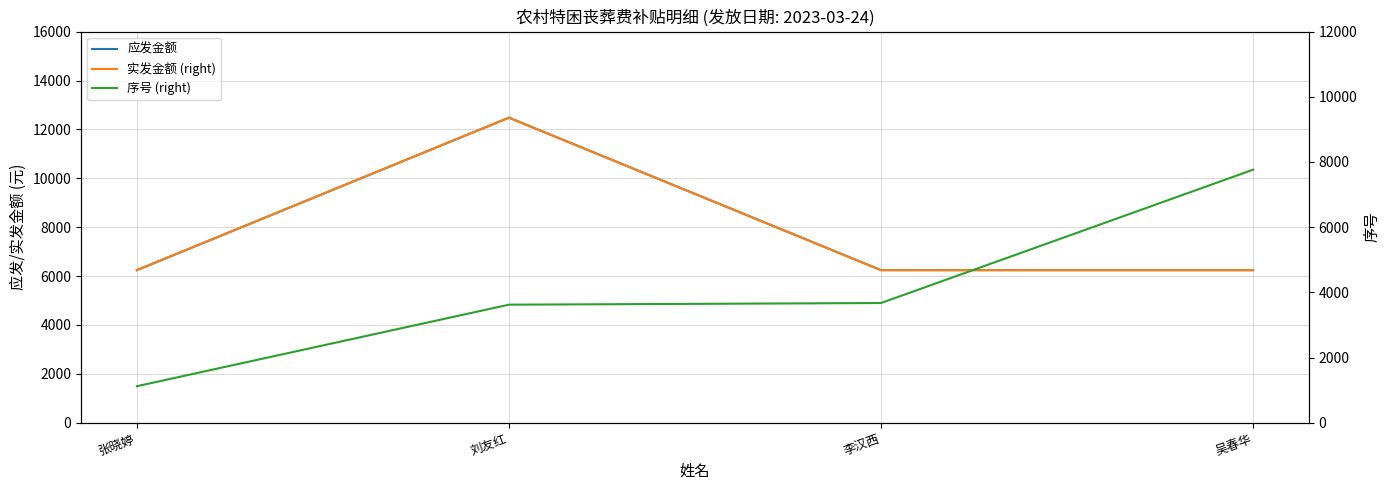

Is it true that 应发金额 equals 4092 at 吴春华?

False